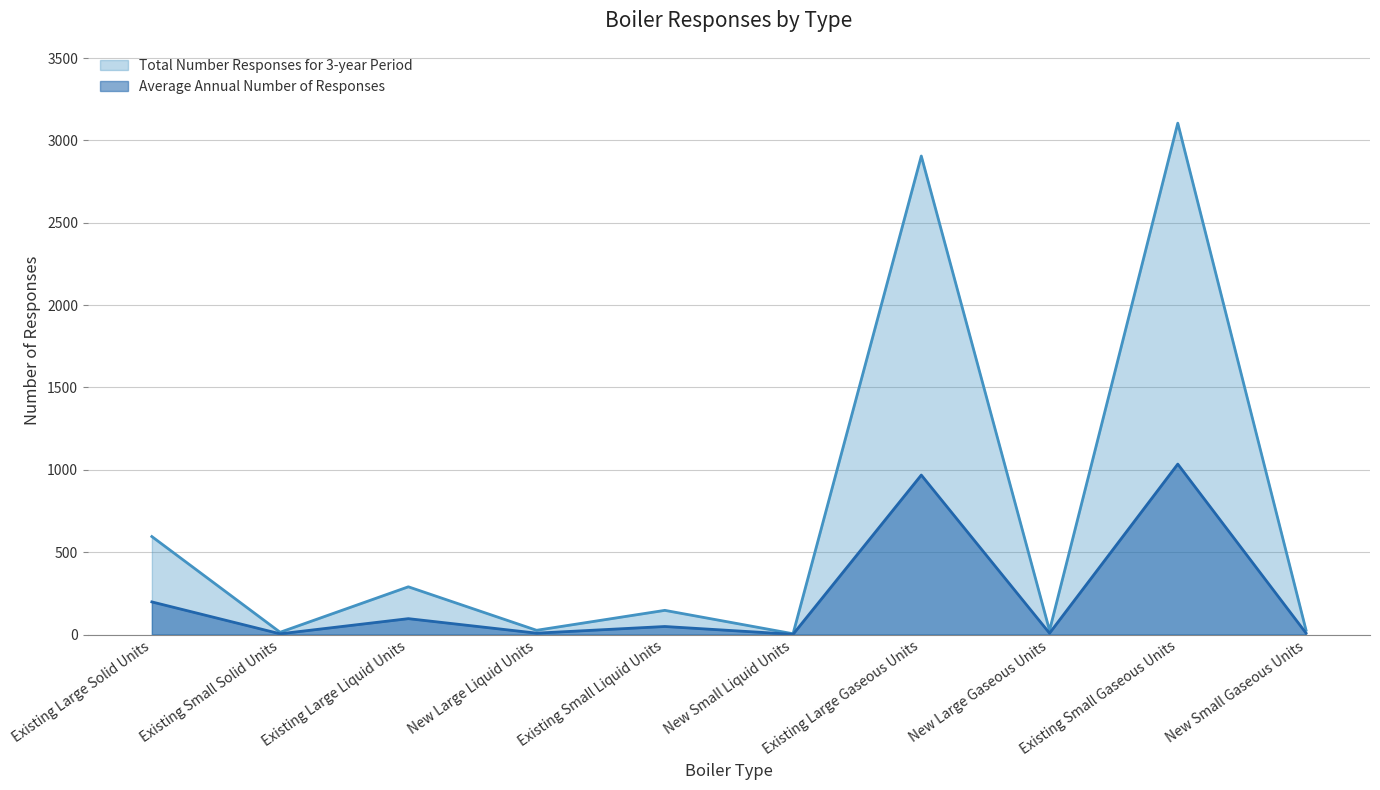

What is the sum of all Total Number Responses for 3-year Period values?

7138.5